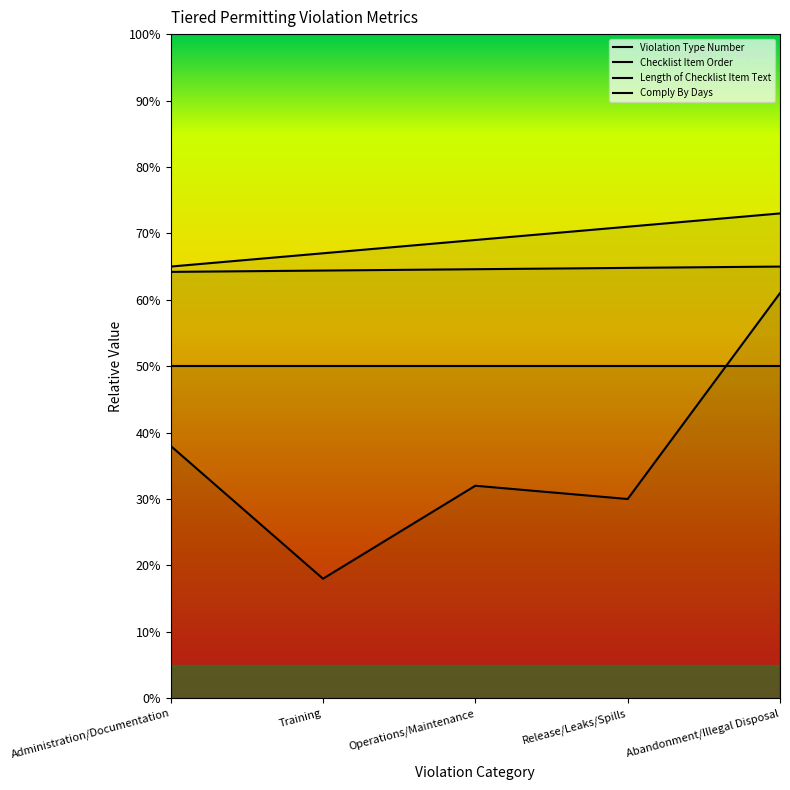

What is the label of the 5th point from the left?

Abandonment/Illegal Disposal